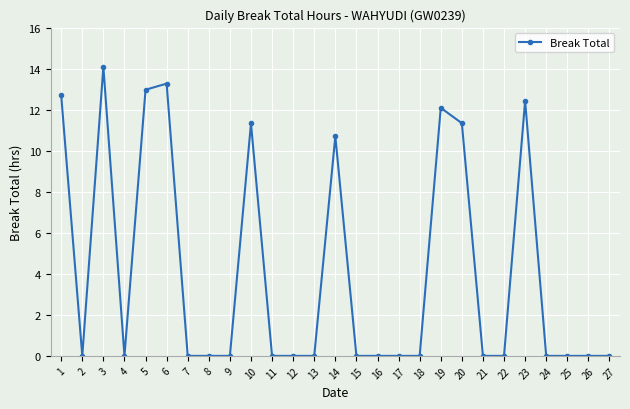

Which has a higher value, 11 or 23?

23